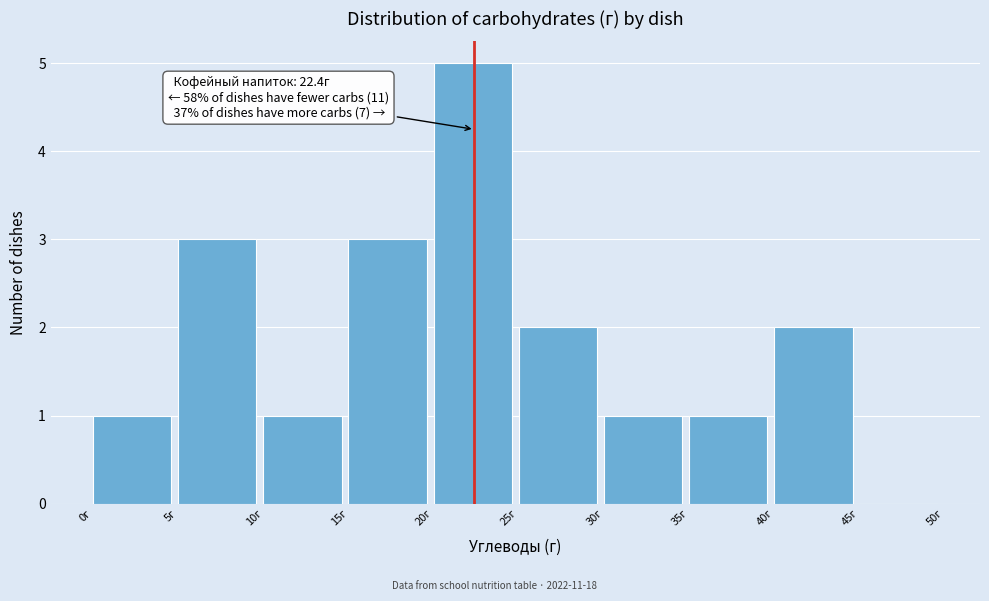

Which range on the x-axis has the tallest bar?

20 to 25